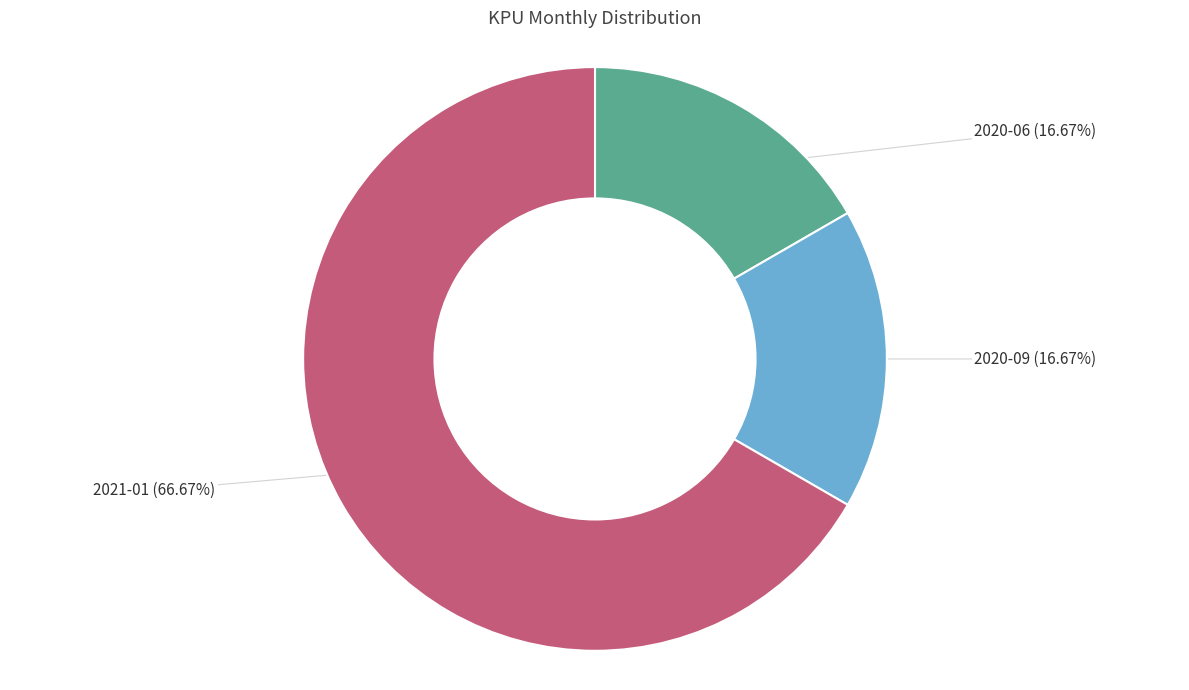

What percentage do 2021-01 and 2020-06 together represent?

83.3%